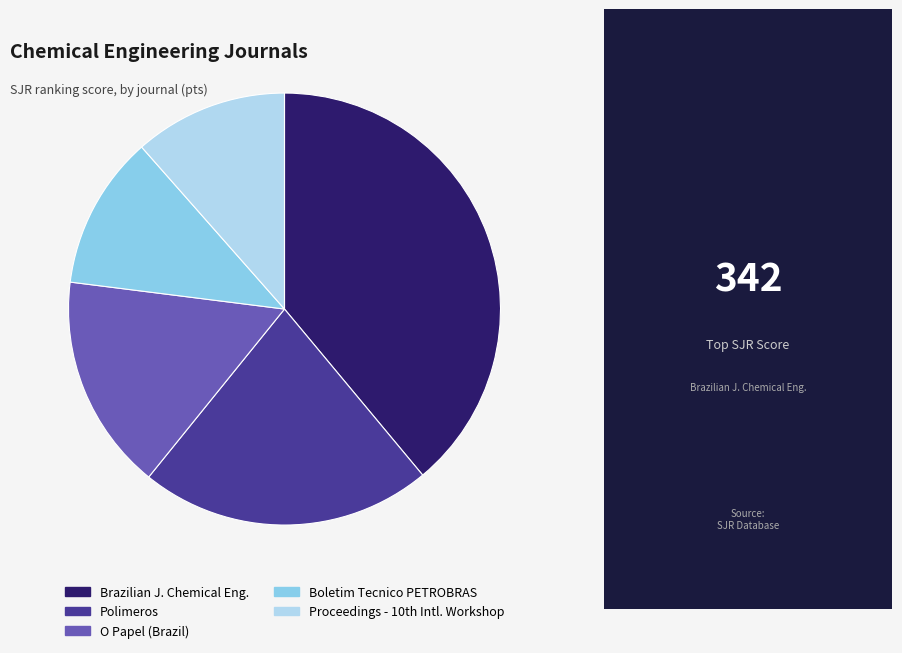

Is there any slice that represents more than half of the pie?

No